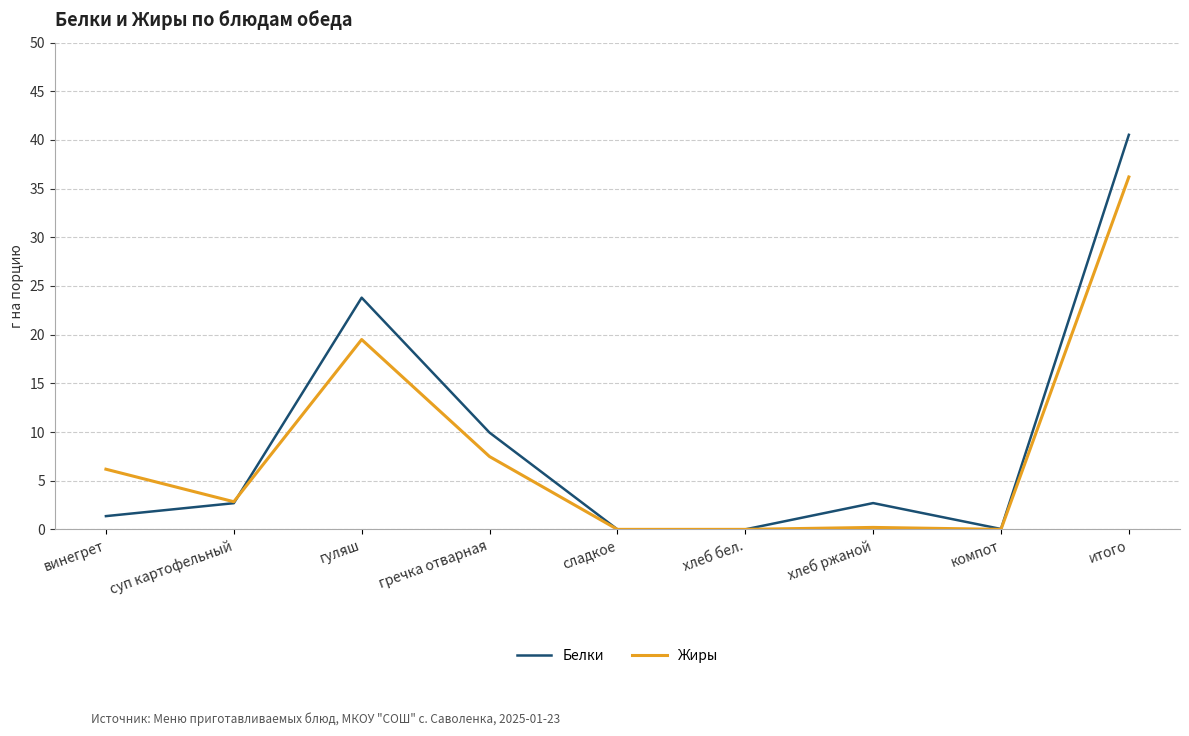

At which label is Белки closest to 20?

гуляш